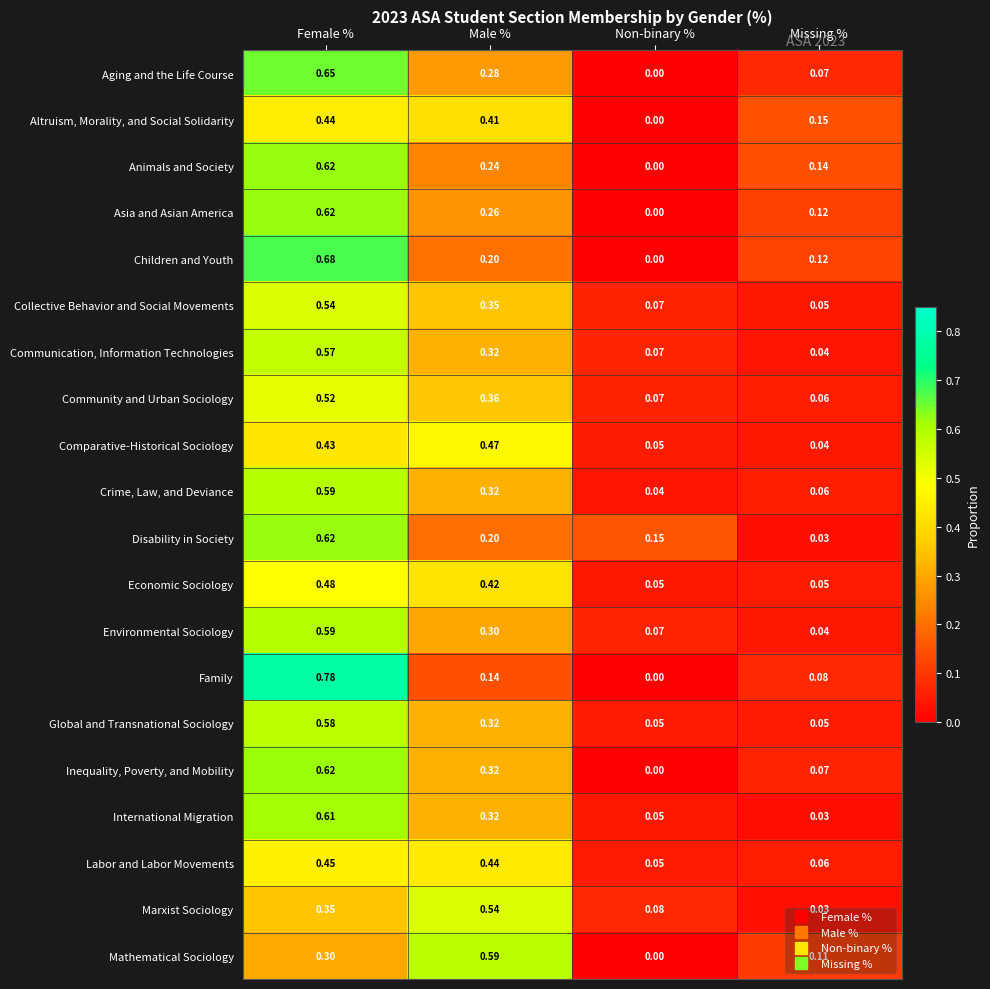

How many distinct data groups are displayed?

20